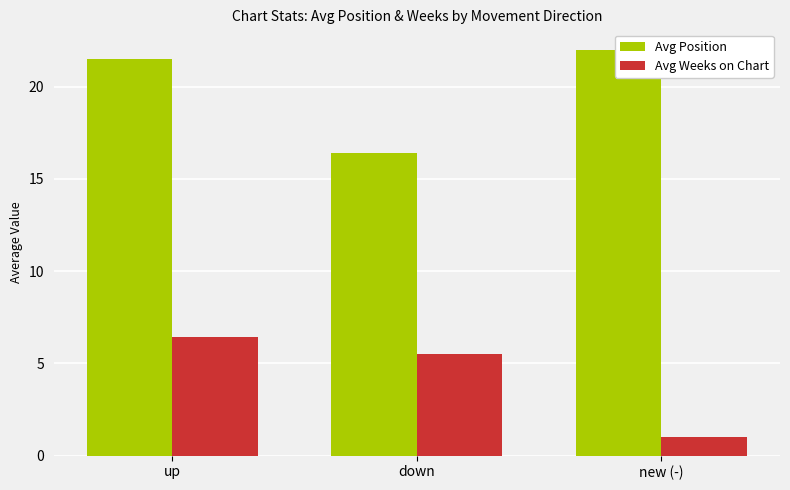

Reading left to right, what are all the values shown in this chart?

Avg Position: 21.5	16.4	22.0
Avg Weeks on Chart: 6.4	5.5	1.0